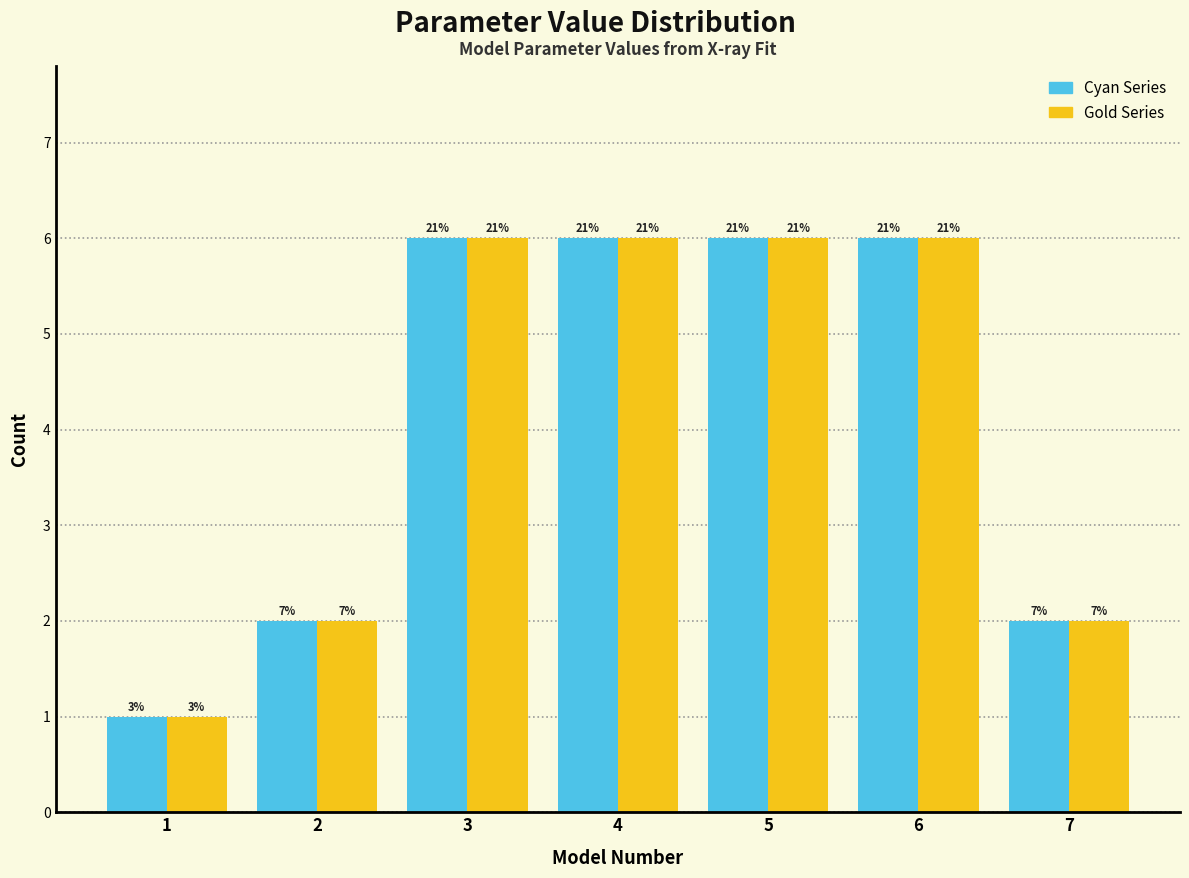

Are the bars horizontal?

No